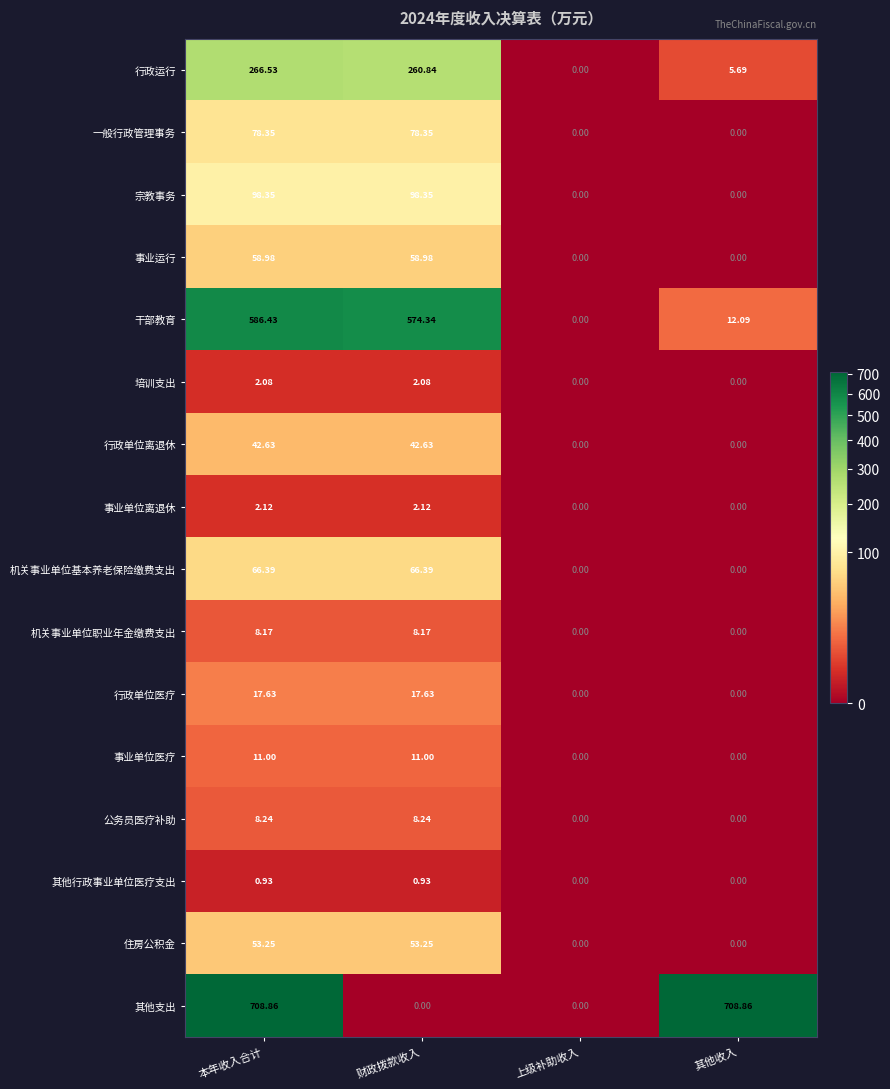

At how many categories does at least one series exceed 423?

3